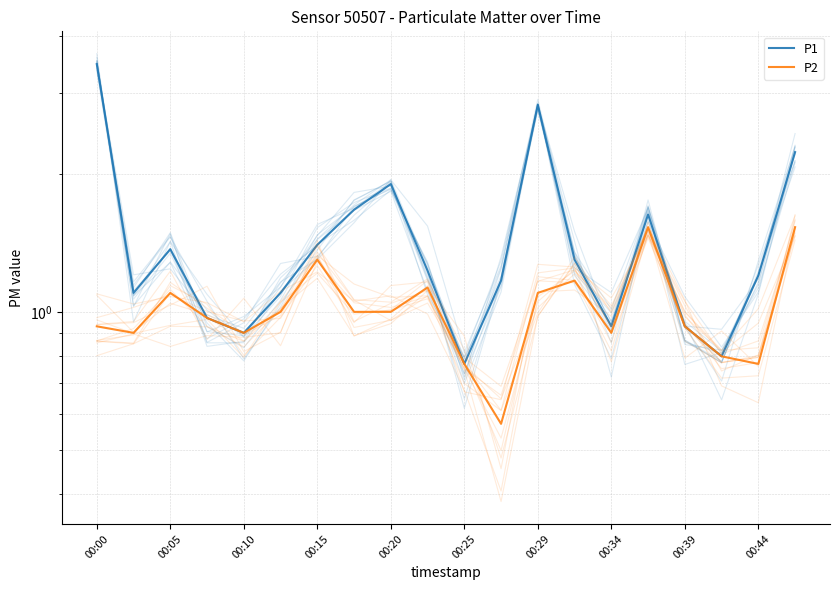

How many values in the P1 series are below 1?

6